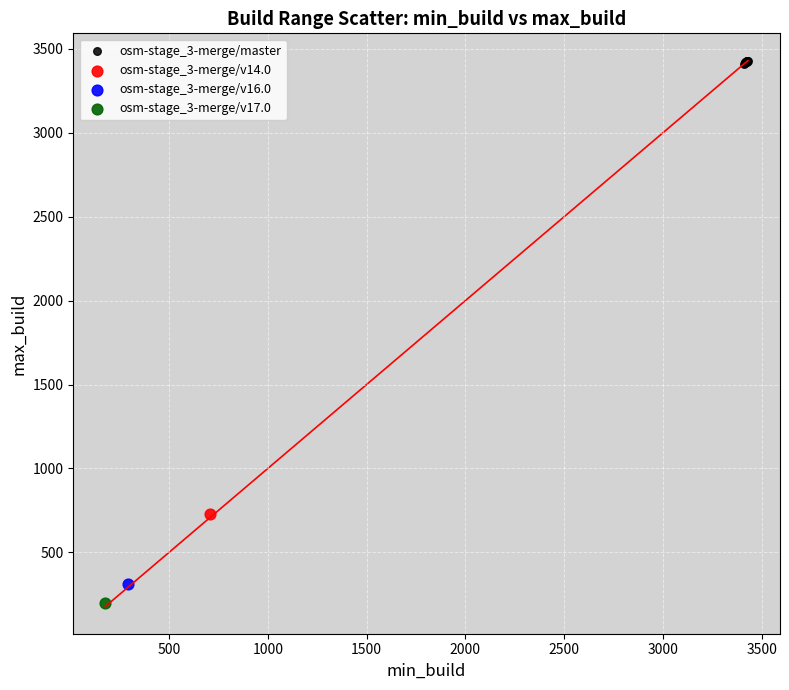

What are all the series names shown in the legend?

osm-stage_3-merge/master, osm-stage_3-merge/v14.0, osm-stage_3-merge/v16.0, osm-stage_3-merge/v17.0